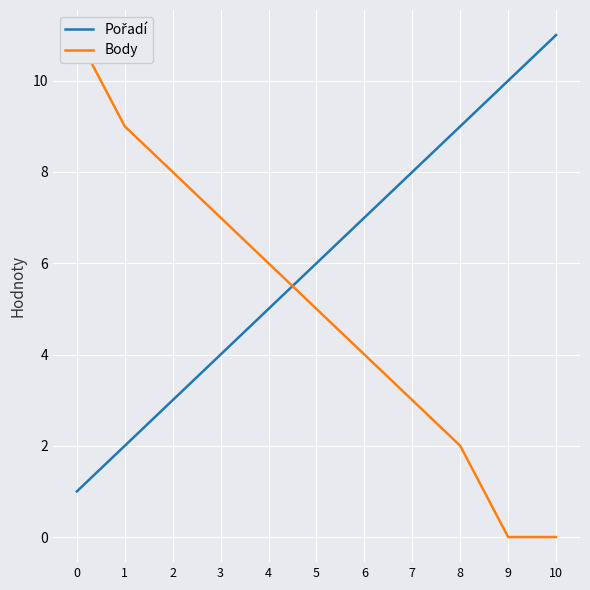

What is the highest value of the Body series?

11